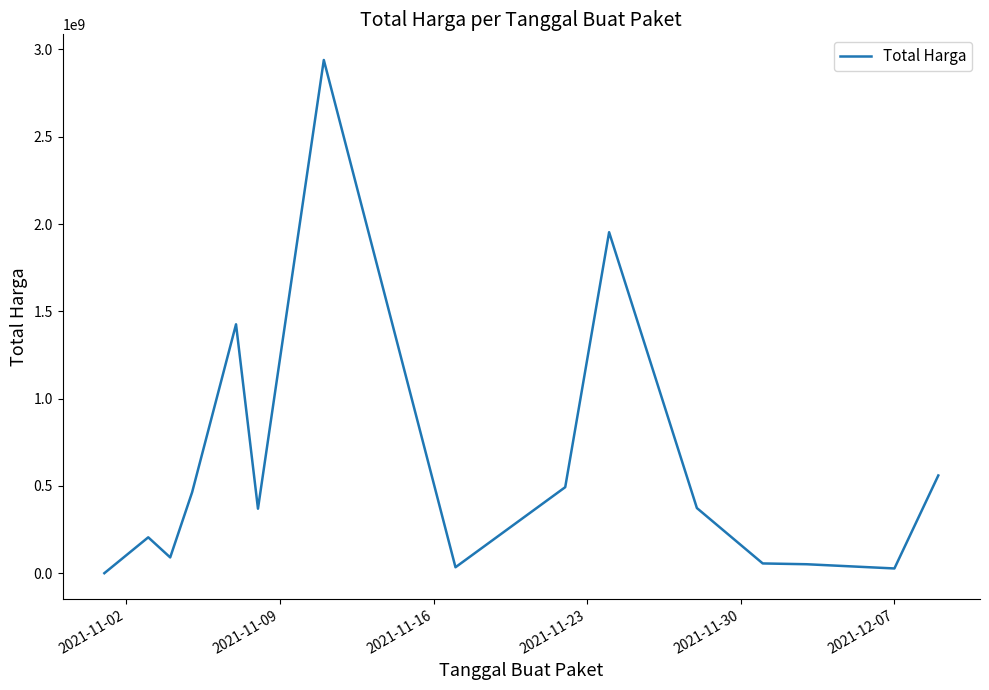

What is the difference between the maximum and minimum values?

2939399640